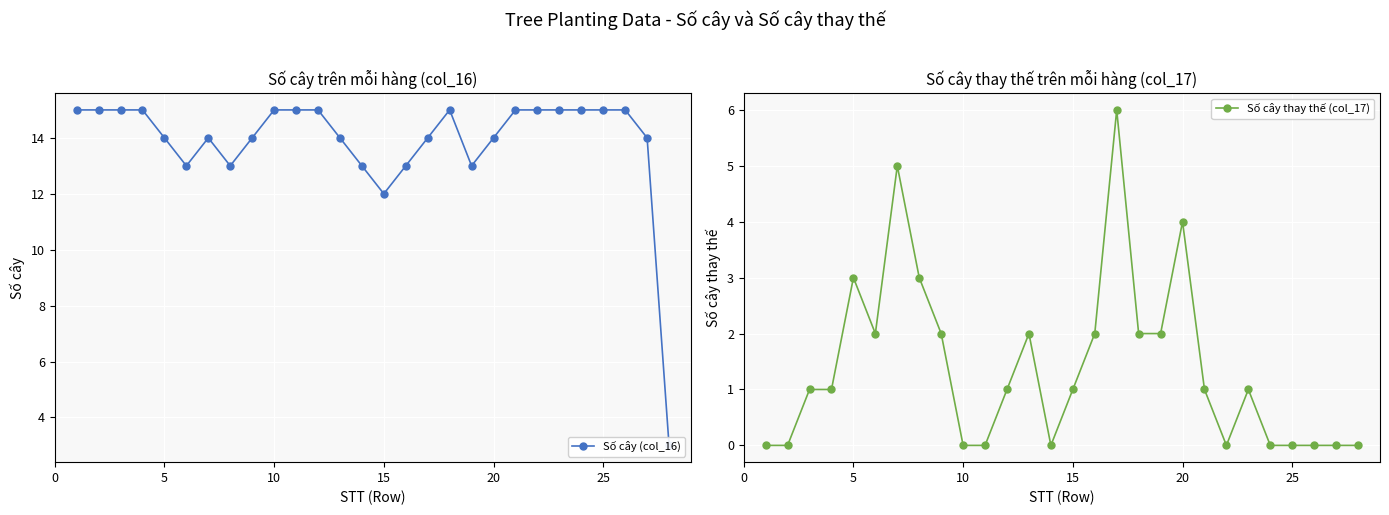

True or false: Số cây thay thế (col_17) and Số cây (col_16) cross at least once.

False